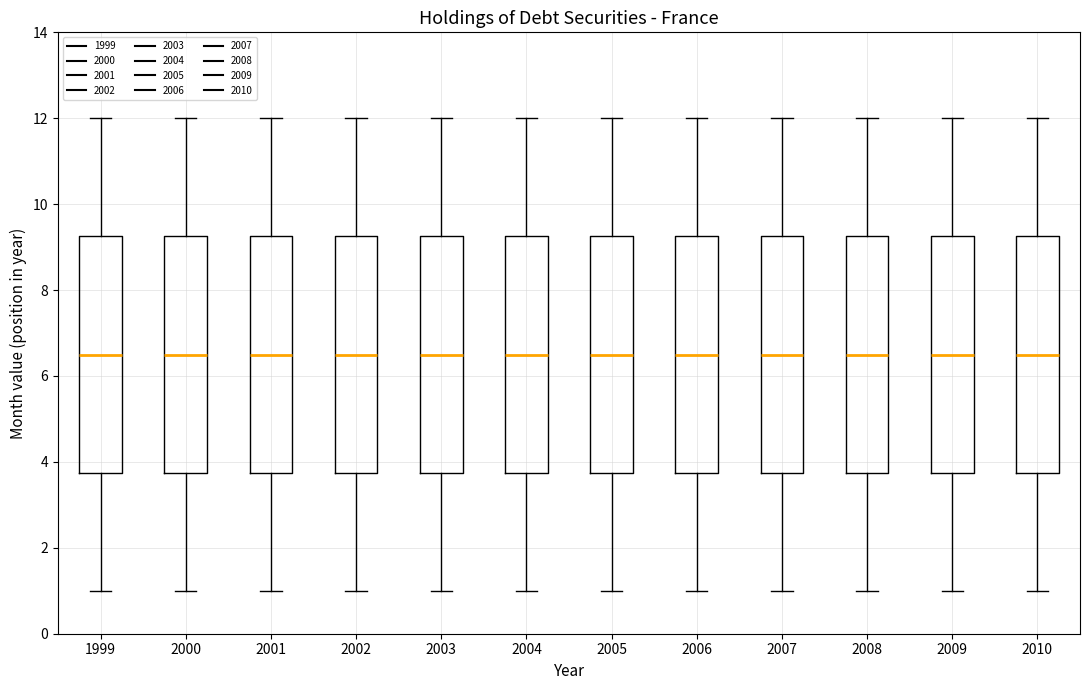

Where does the upper whisker of the box at x = 2003 end on the y-axis? The values are not printed on the chart, so give them approximately, as read against the axis.

12.0